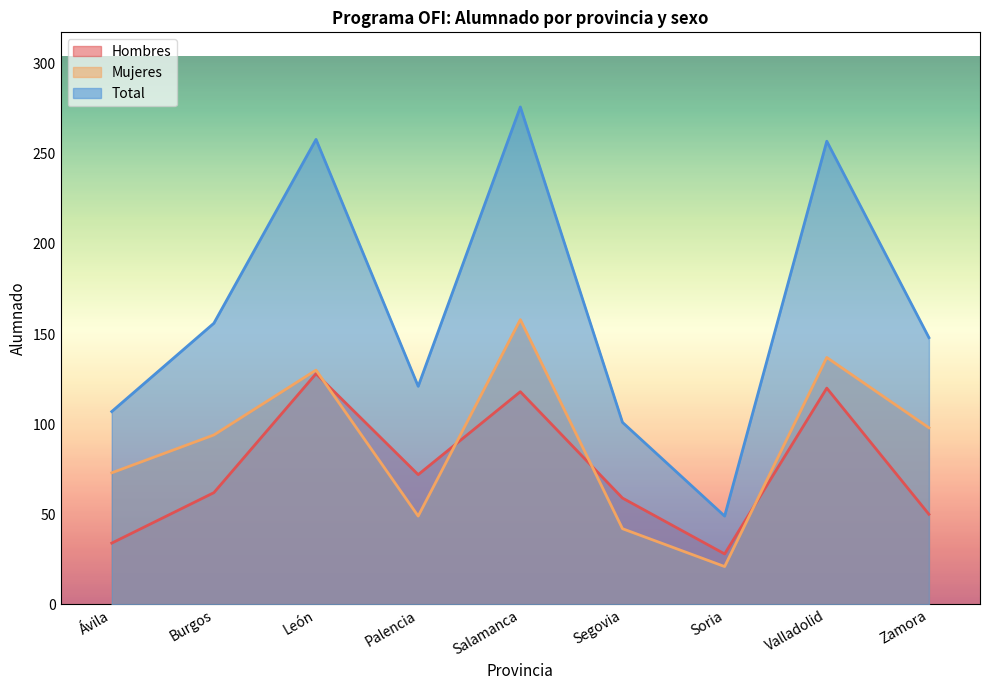

What is the spread (max minus min) of values at León?

130